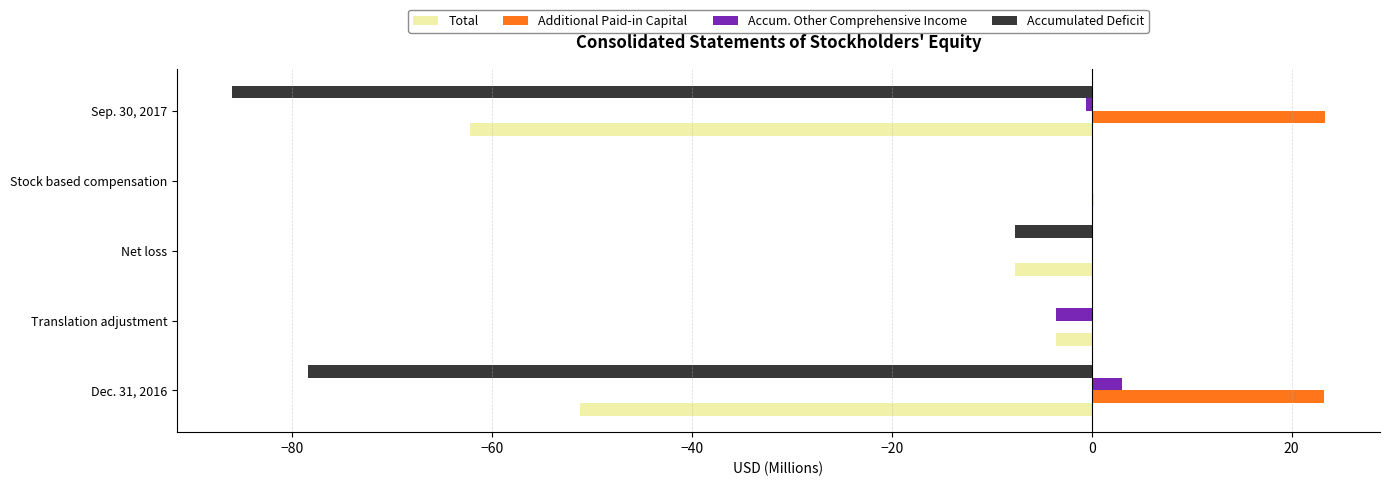

Which series has the largest total across all categories?

Additional Paid-in Capital